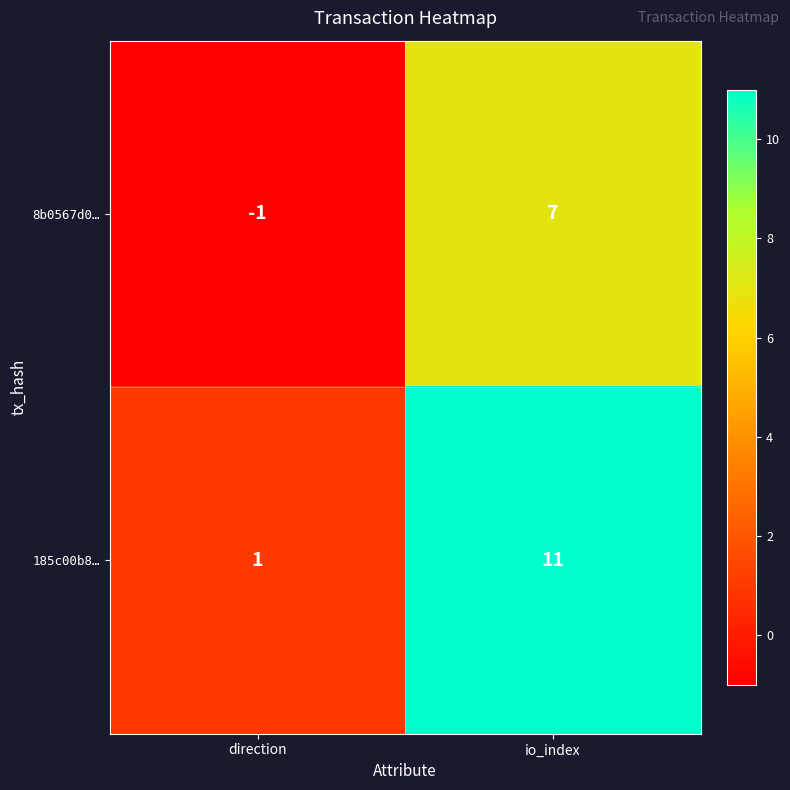

List the series in order of their peak value, highest first.

185c00b8…, 8b0567d0…